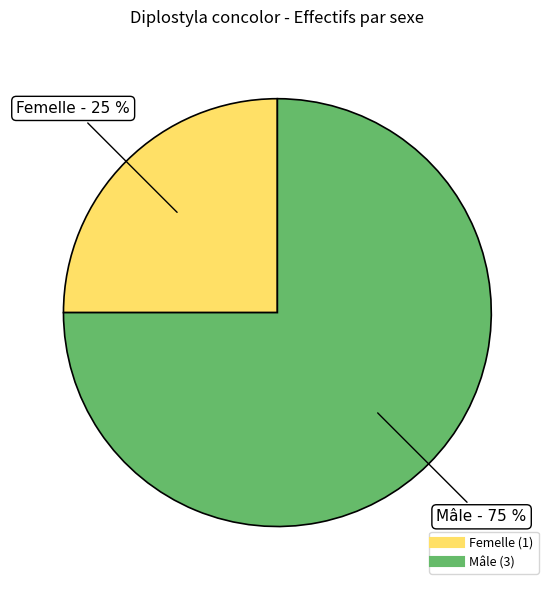

Is it true that Mâle is 75% of the pie?

True